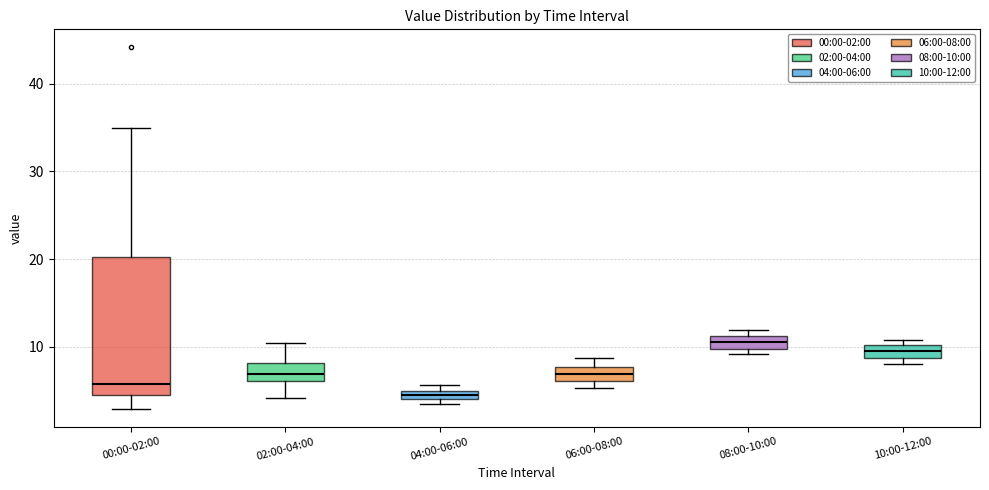

Which box is the tallest, from its lower edge to its upper edge?

00:00-02:00